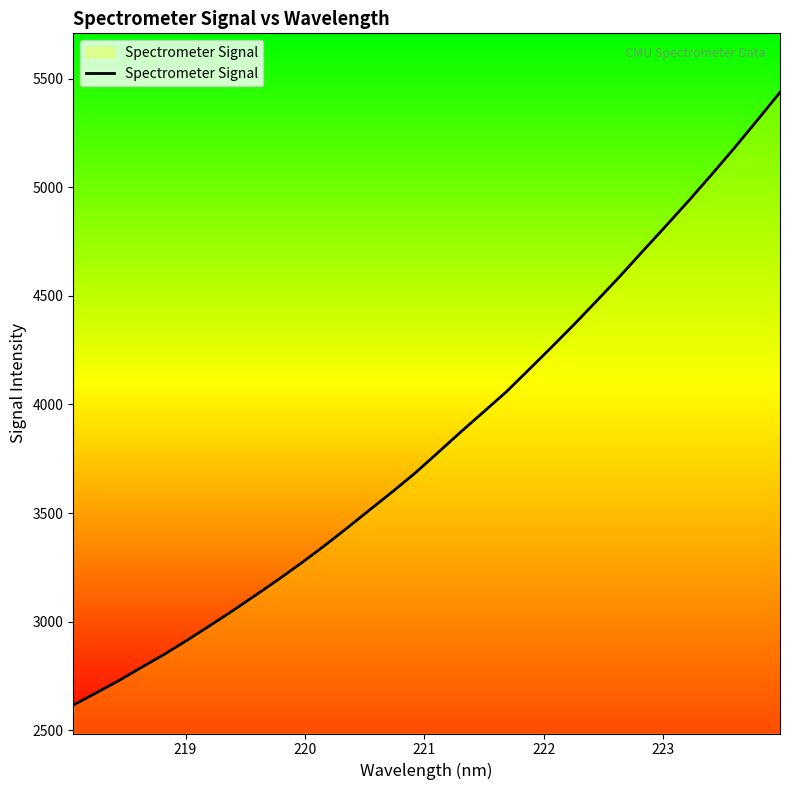

How many values exceed 3779?

16